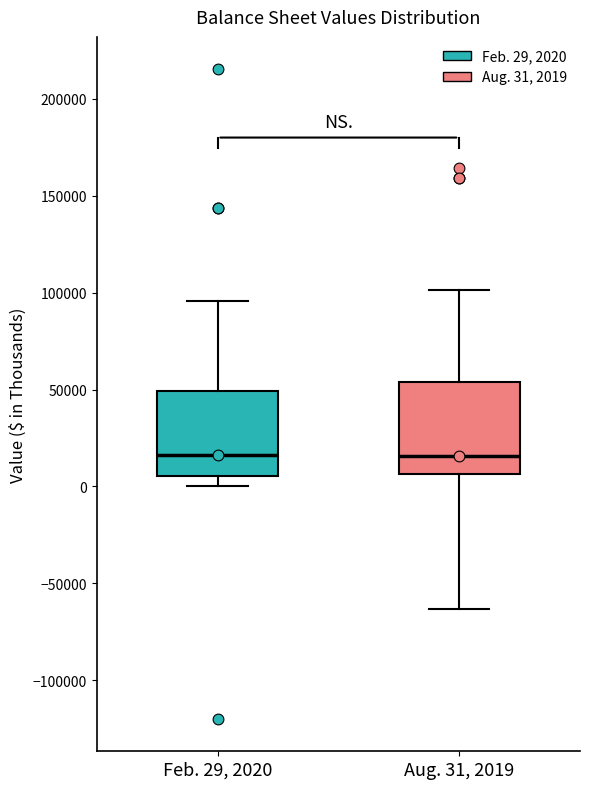

Reading left to right, read every box against the y-axis: the position of its median line, the range the box covers, and the ends of its whiskers. The values are not printed on the chart, so give them approximately, as read against the axis.

Feb. 29, 2020: median 15000, box 5000 to 50000, whiskers 0 to 95000
Aug. 31, 2019: median 15000, box 5000 to 55000, whiskers -65000 to 100000